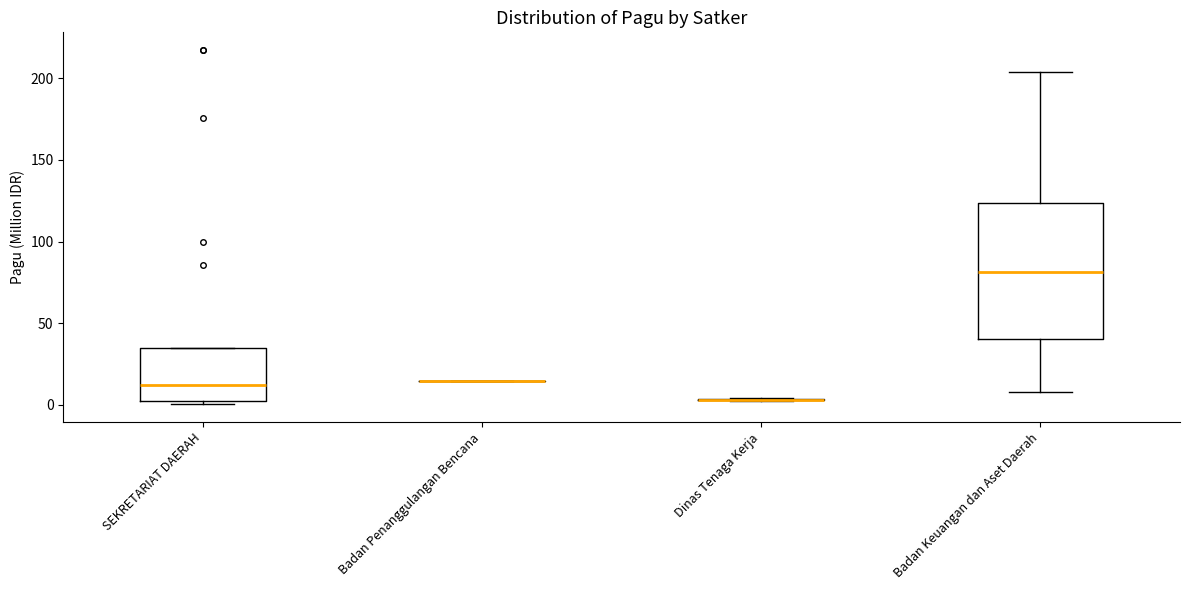

Where does the median line of the box for SEKRETARIAT DAERAH sit on the y-axis? The values are not printed on the chart, so give them approximately, as read against the axis.

10